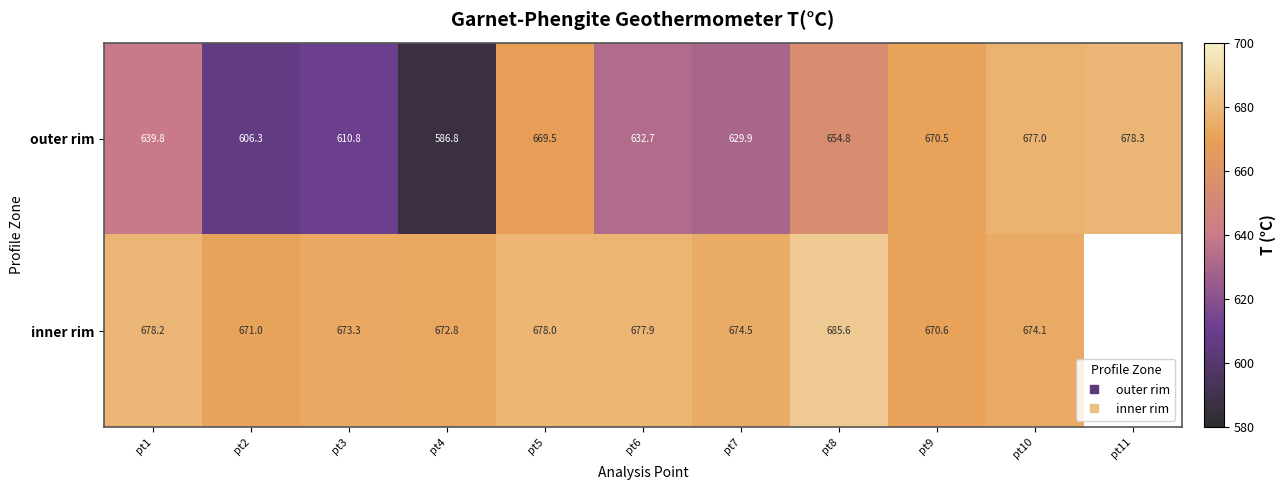

Where is outer rim nearest to the value 632?

pt6